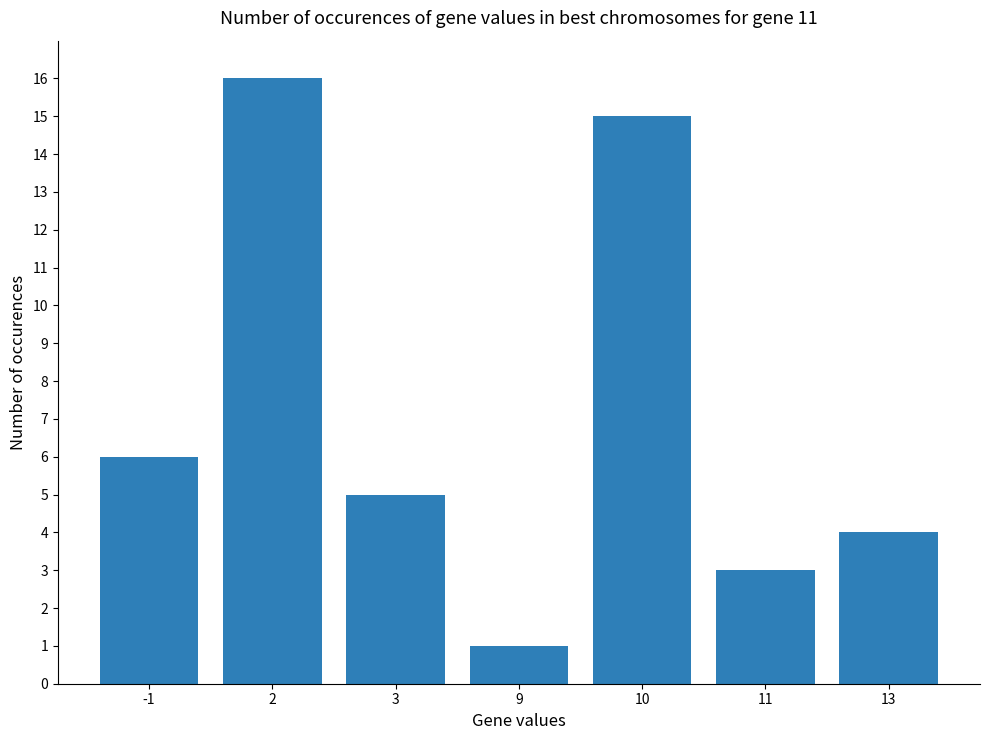

List the labels in order of value, largest first.

2, 10, -1, 3, 13, 11, 9